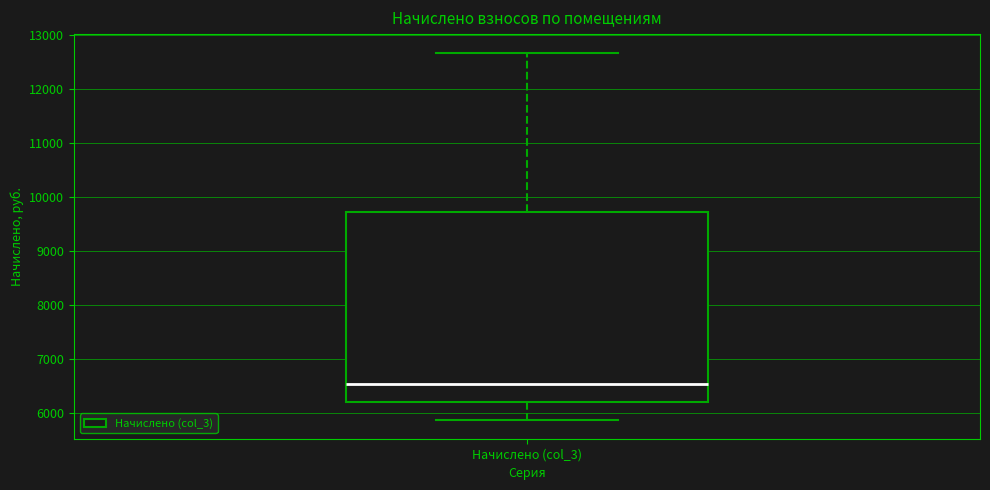

Read this box plot against the y-axis: the position of the median line, the range covered by the box, and the ends of both whiskers. The values are not printed on the chart, so give them approximately, as read against the axis.

median 6500, box 6200 to 9700, whiskers 5900 to 12700